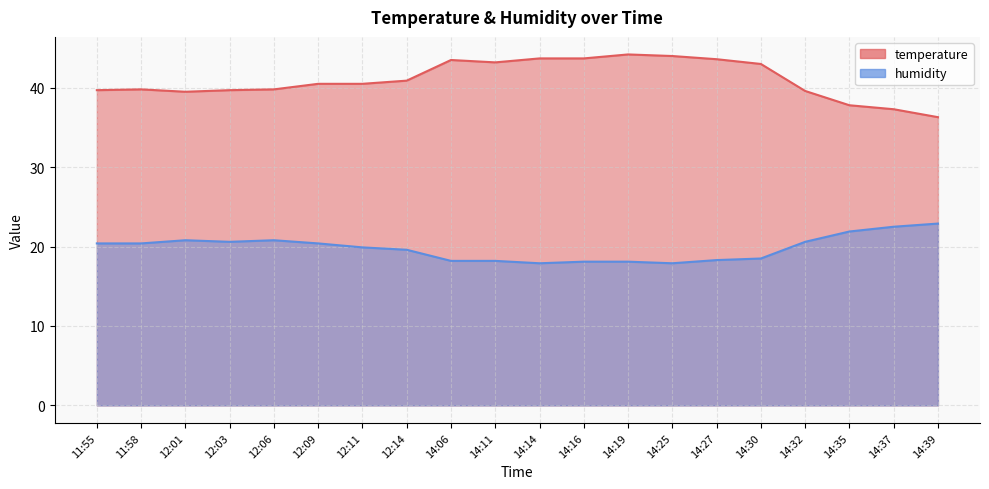

At which label does temperature reach its minimum?

14:39